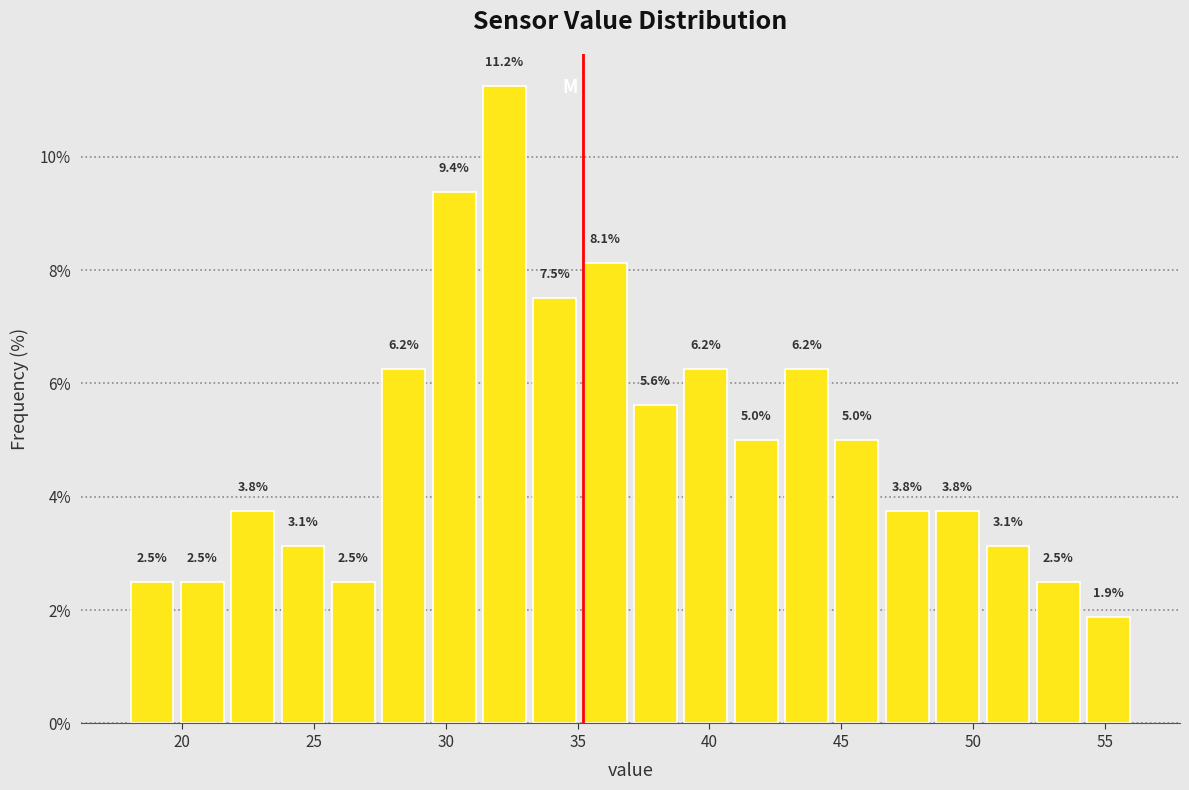

Around what value on the x-axis is the tallest bar? Give the approximate position of its centre, as read against the axis.

32.0